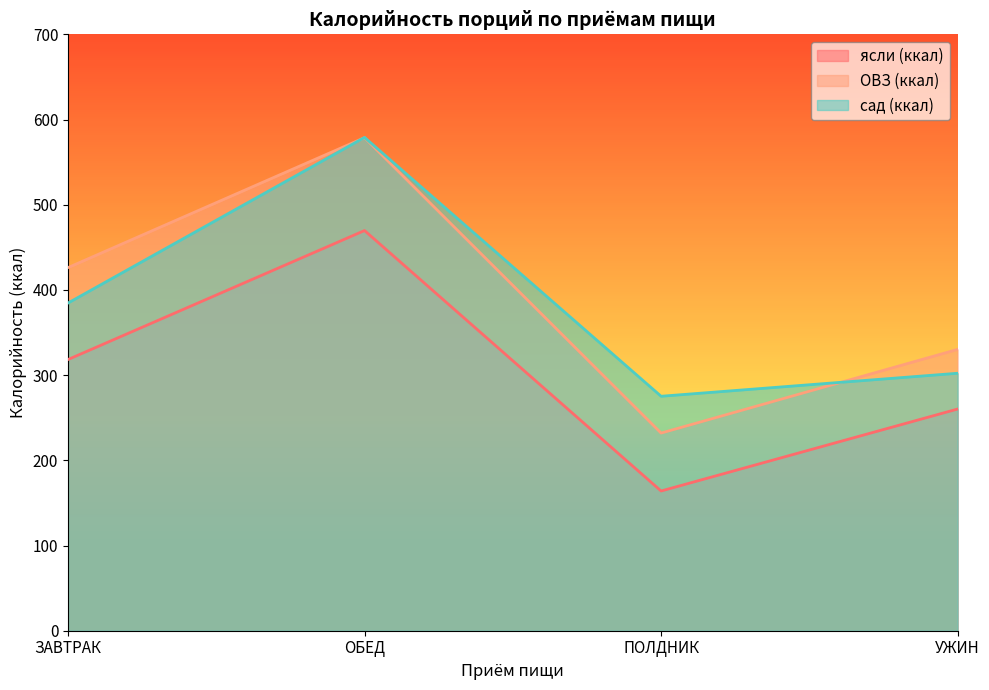

Where is the first local maximum for сад (ккал)?

ОБЕД